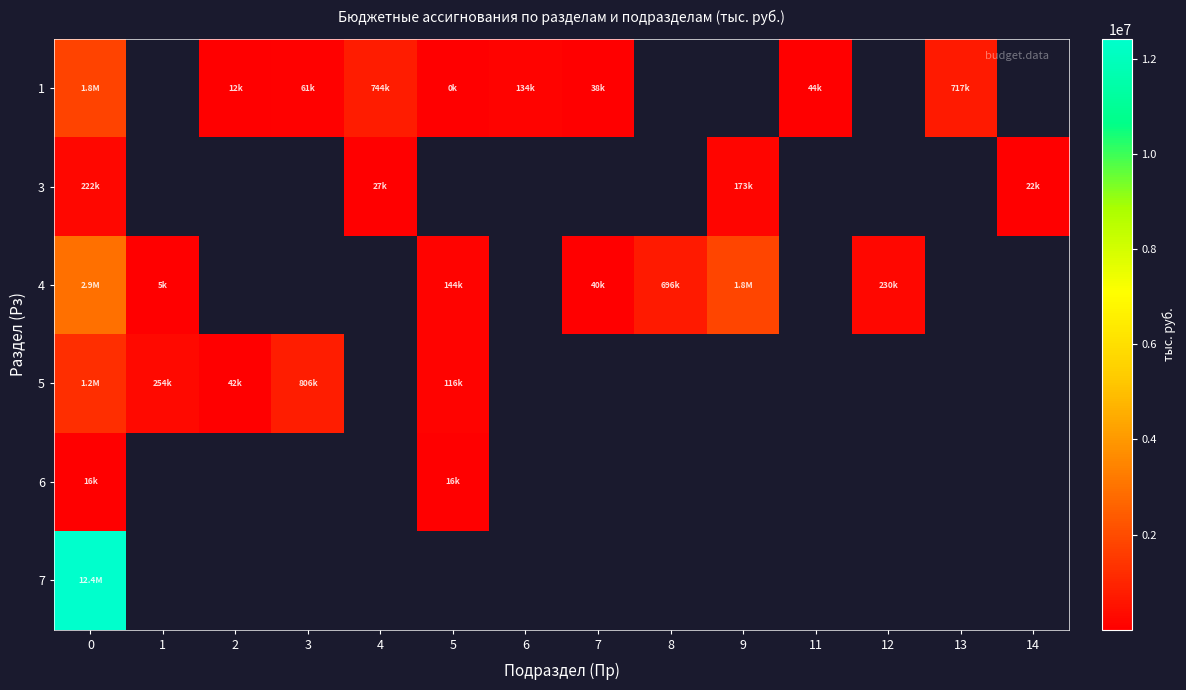

What is the minimum value shown in the chart?

43.7